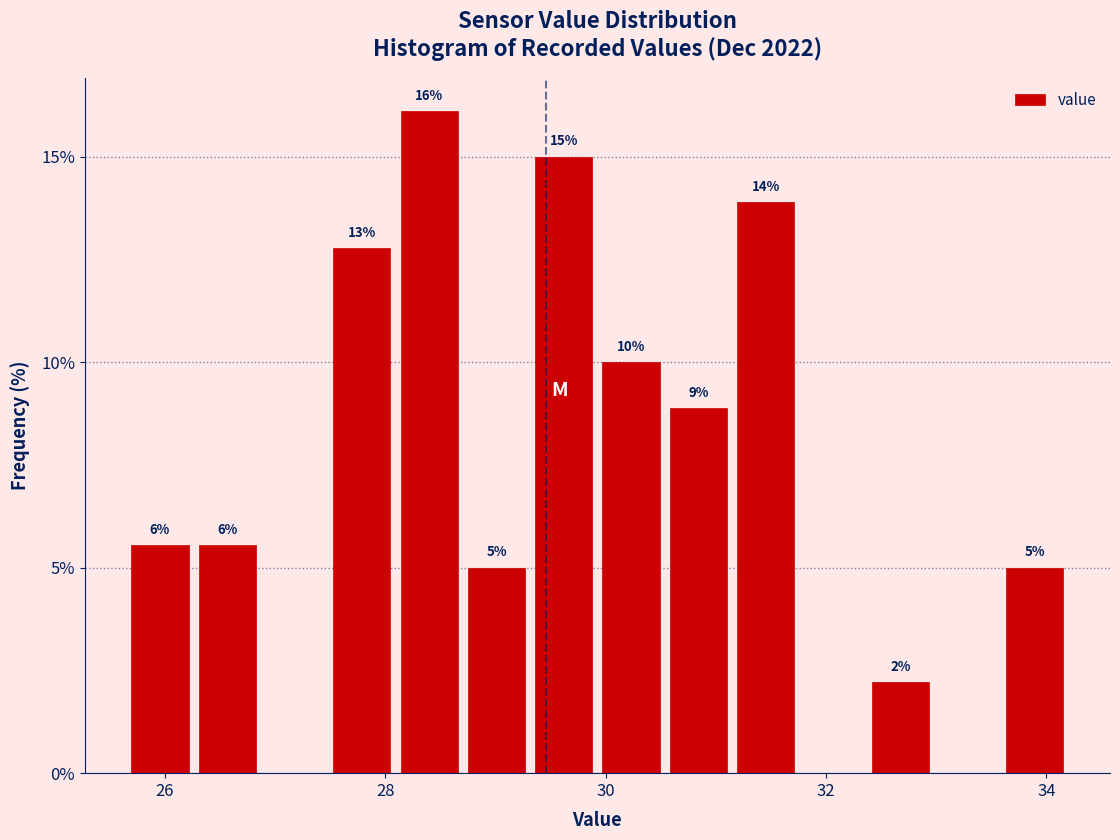

Around what value on the x-axis is the tallest bar? Give the approximate position of its centre, as read against the axis.

28.4